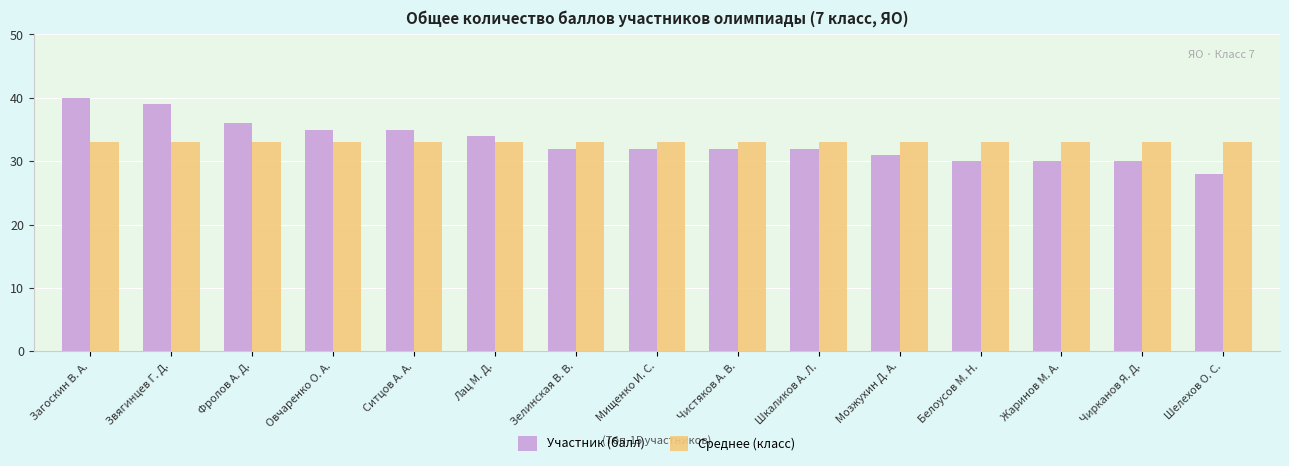

What is the total value across all series at Загоскин В. А.?

73.1